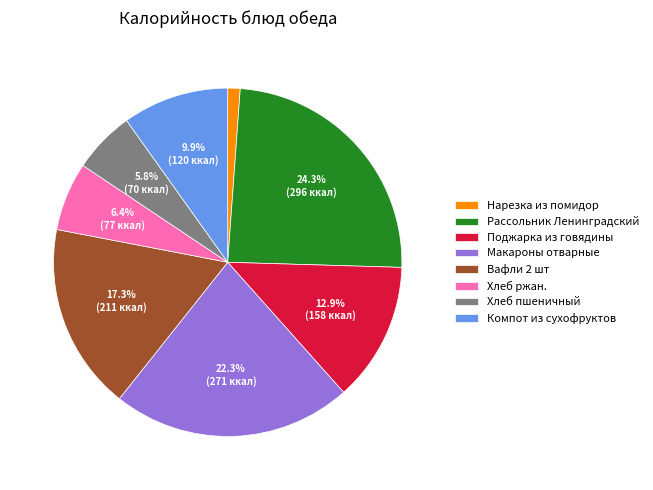

How many segments does this pie chart have?

8